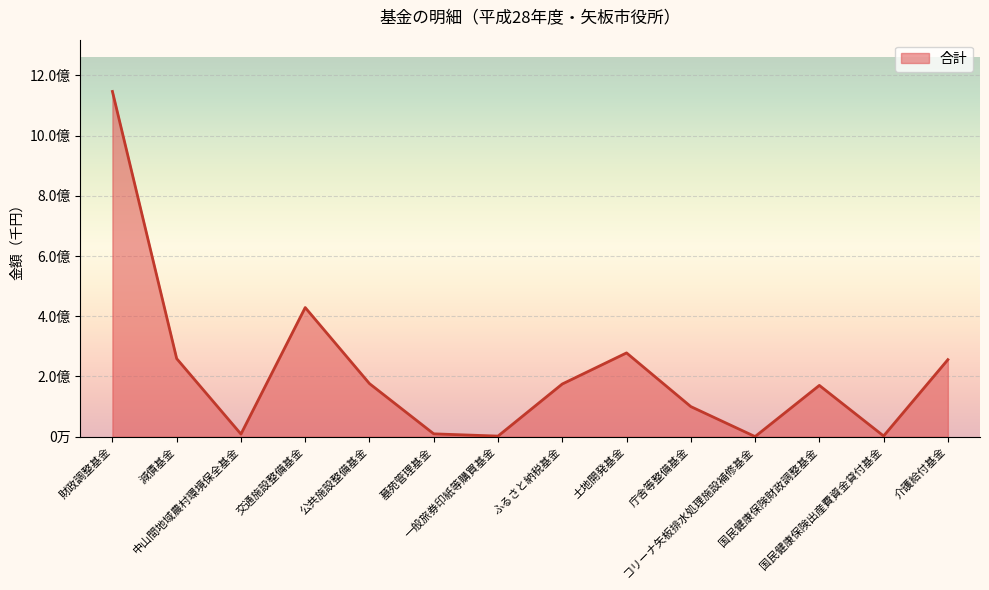

How many interior local peaks (higher than both neighbors) does the data have?

3